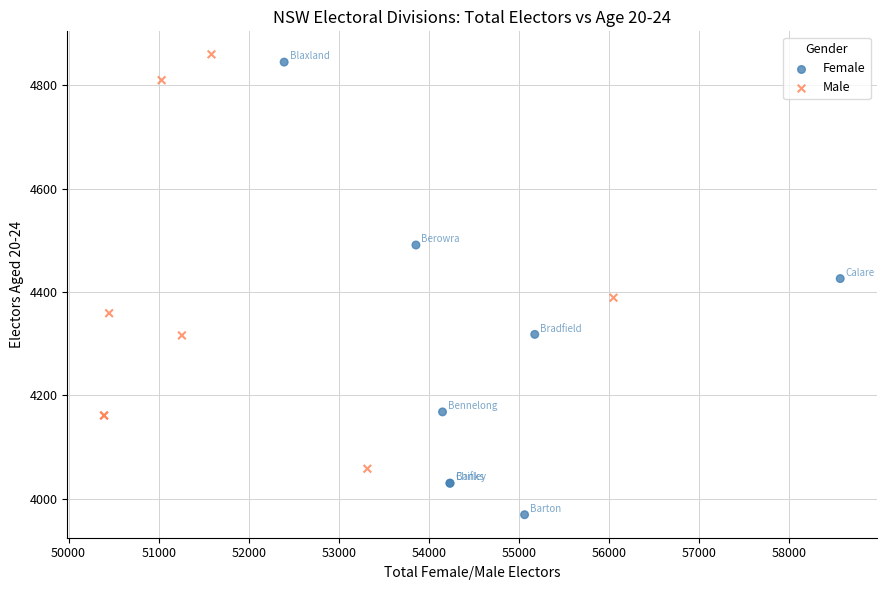

Which series has the widest spread of Y values?

Female